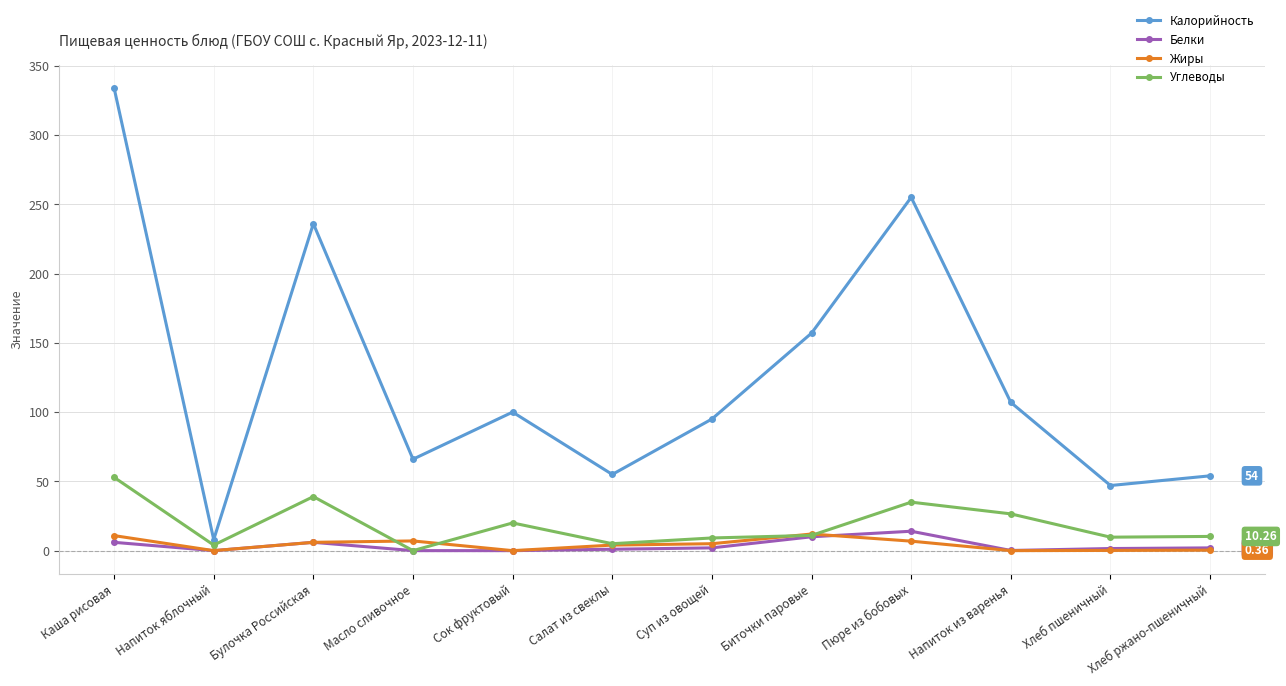

Which series changed the most between Хлеб пшеничный and Хлеб ржано-пшеничный?

Калорийность